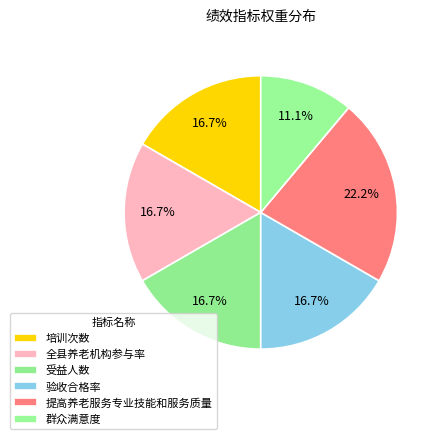

How many slices are in this pie chart?

6